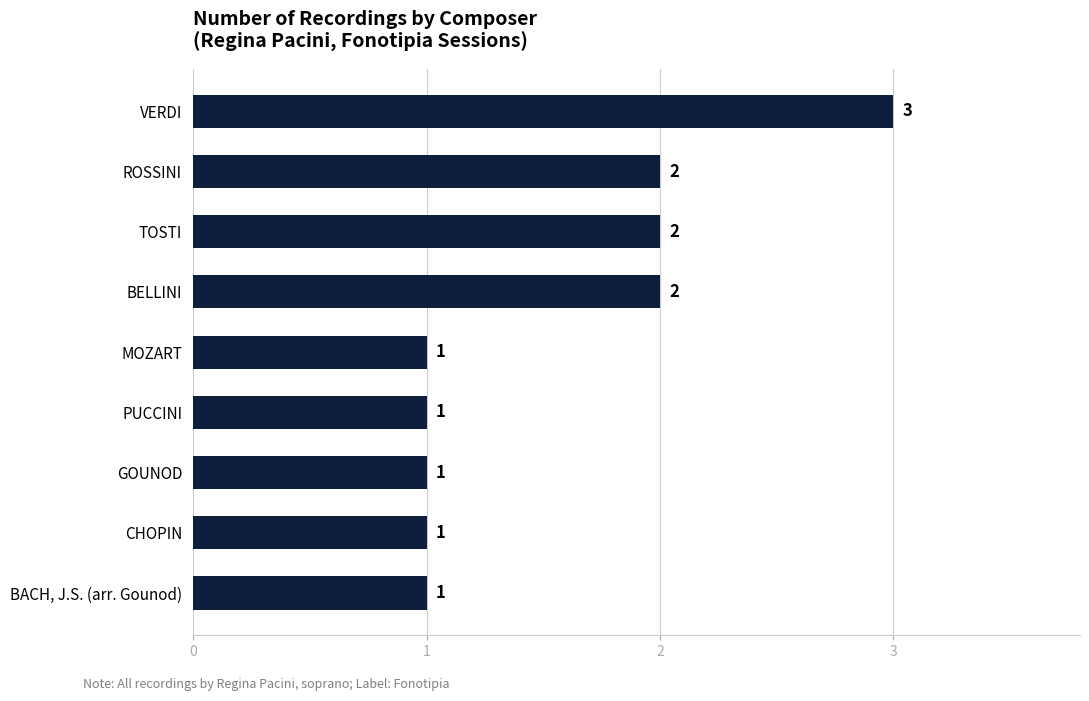

What is the label of the 1st bar from the bottom?

BACH, J.S. (arr. Gounod)